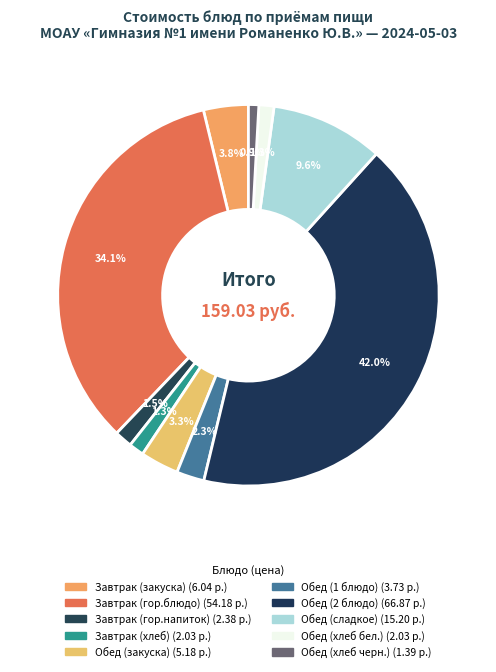

Which slice is the smallest?

Обед (хлеб черн.)